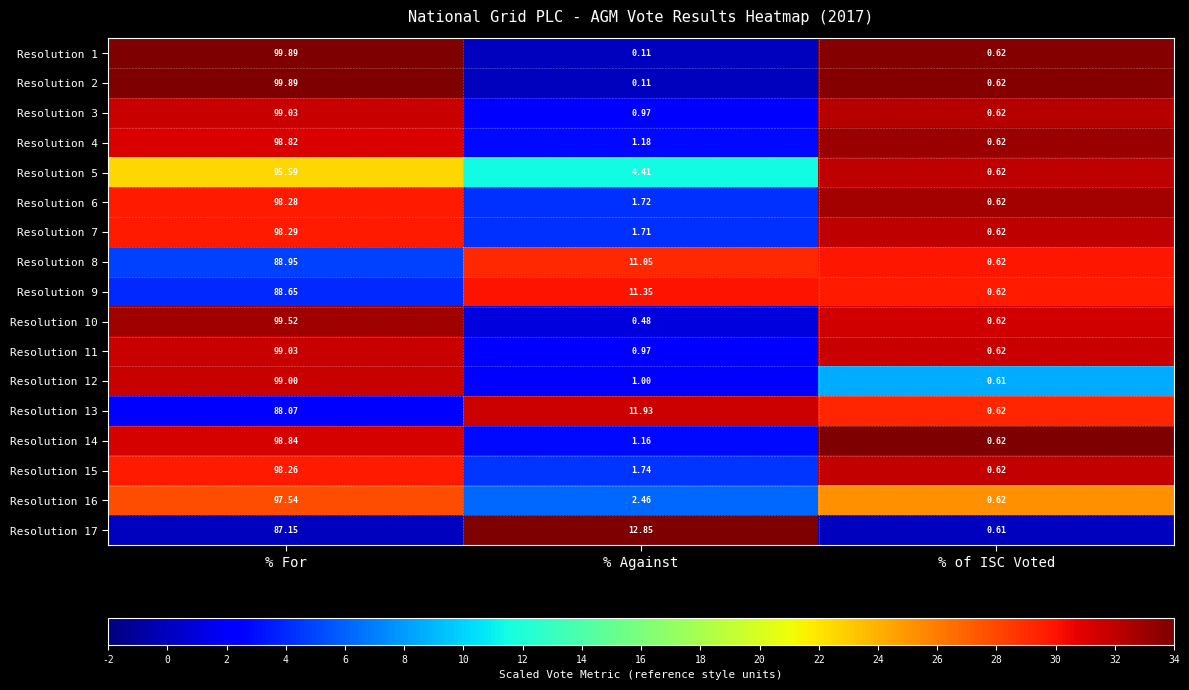

Which label corresponds to the smallest value in the chart?

% Against